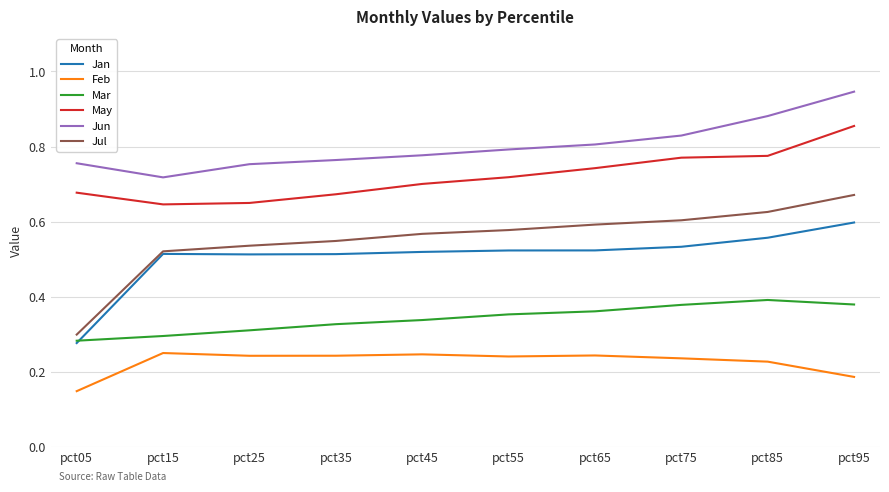

How many Jul values are between 0 and 1?

10